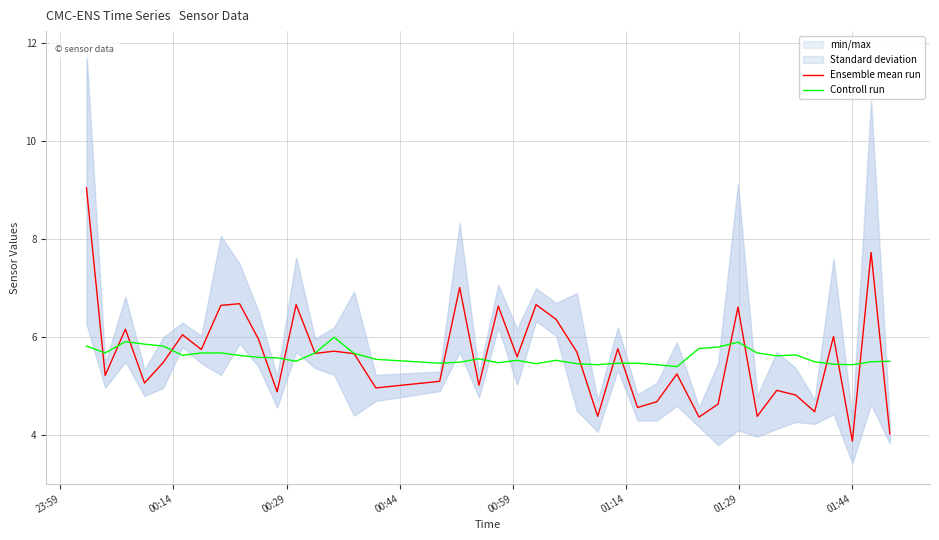

Which series has the widest spread of values?

Ensemble mean run